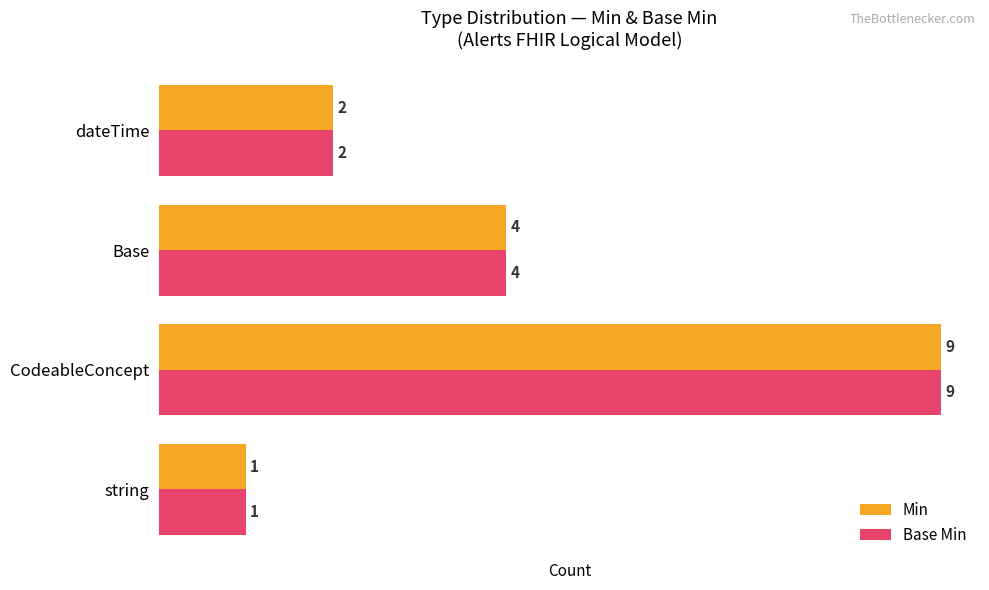

What is the total value across all series at CodeableConcept?

18